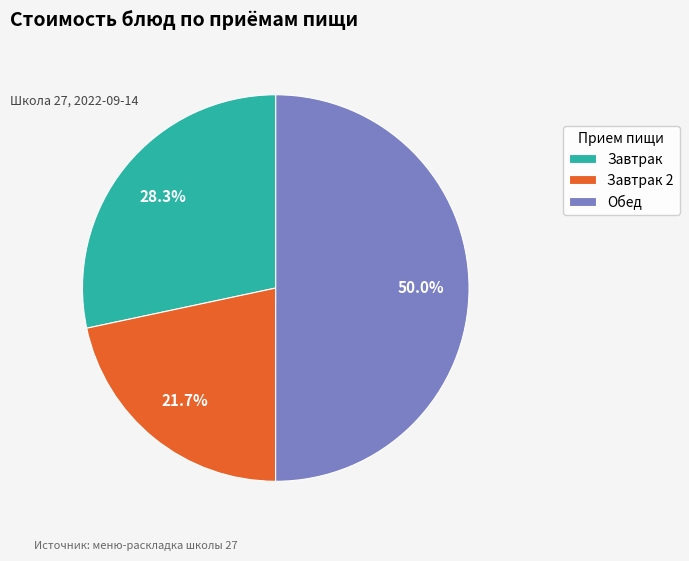

How many slices are in this pie chart?

3